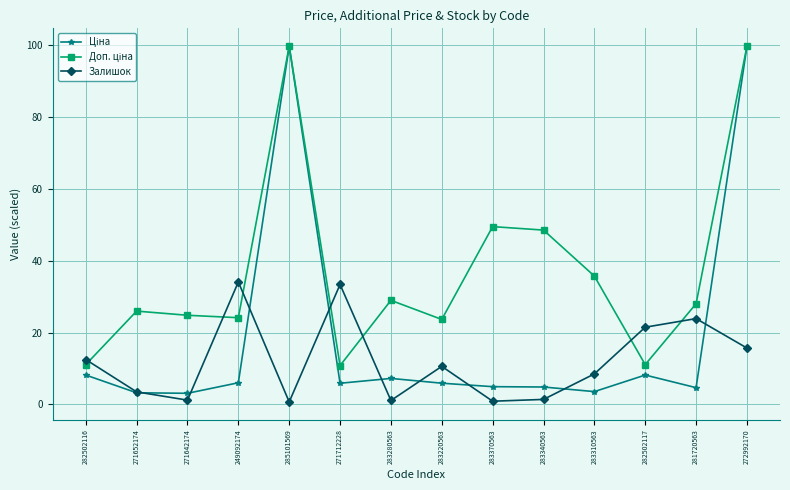

At which category is the sum across all series the highest?

272992170